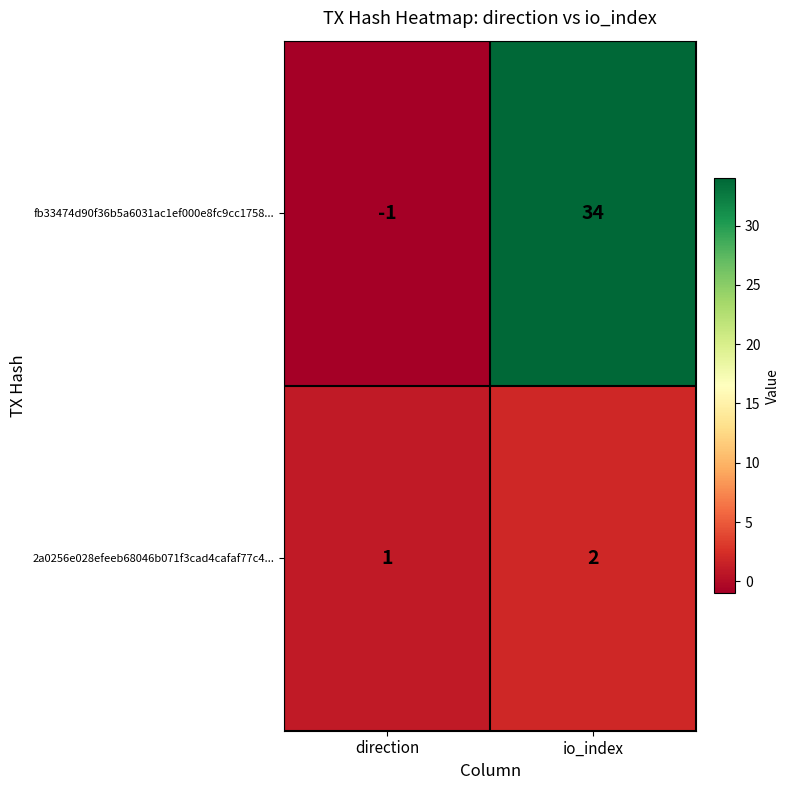

Where is fb33474d90f36b5a6031ac1ef000e8fc9cc1758... nearest to the value 16?

direction